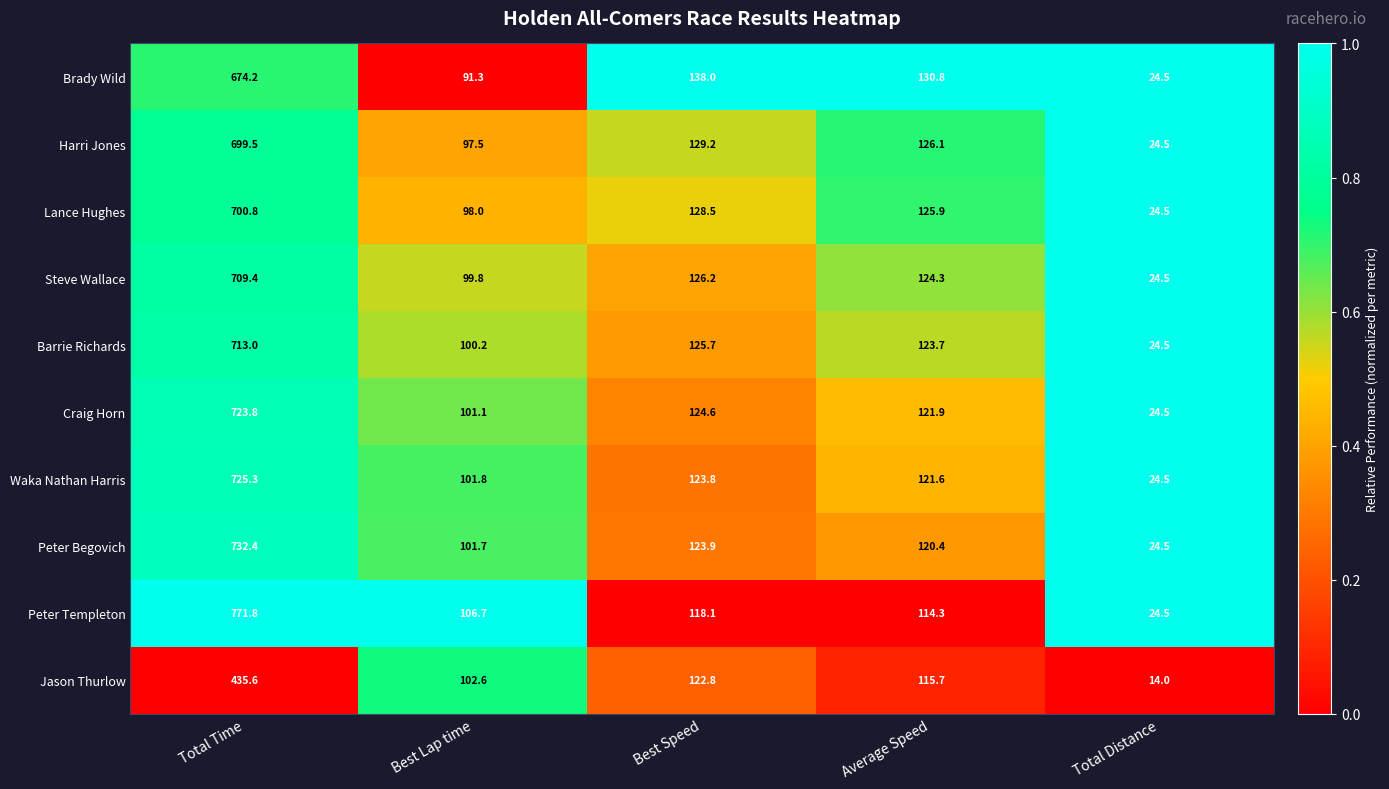

What is the approximate value of Steve Wallace at Total Time?

709.4